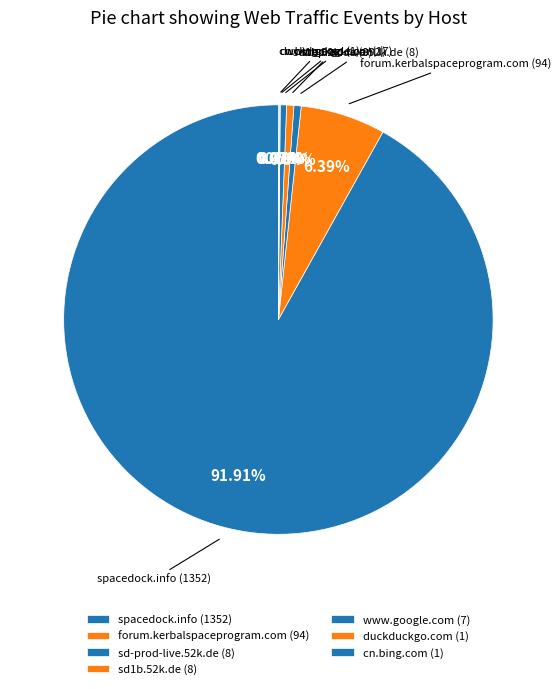

Is there a majority slice in this chart?

Yes